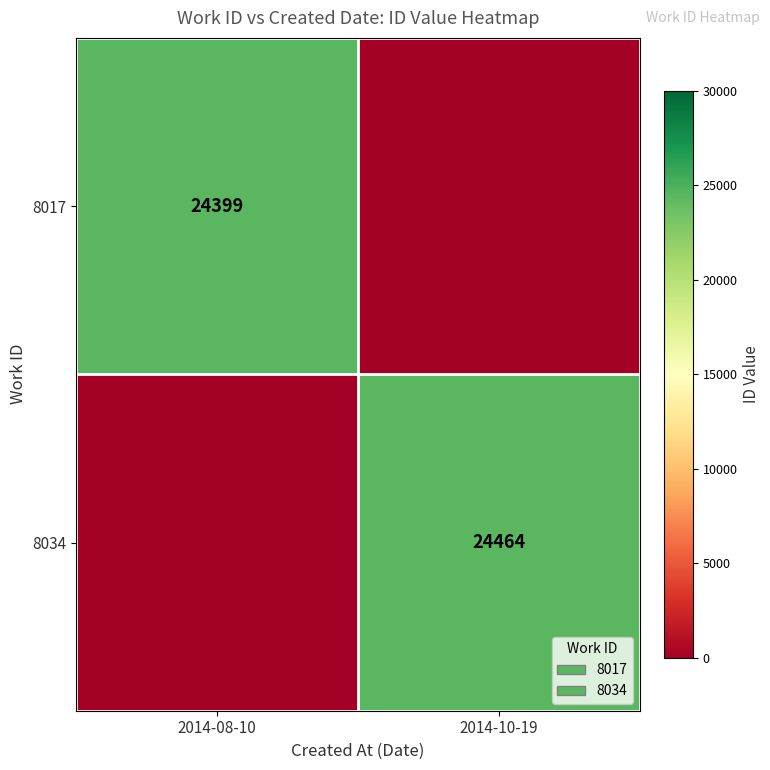

What is the maximum value shown in the chart?

24464